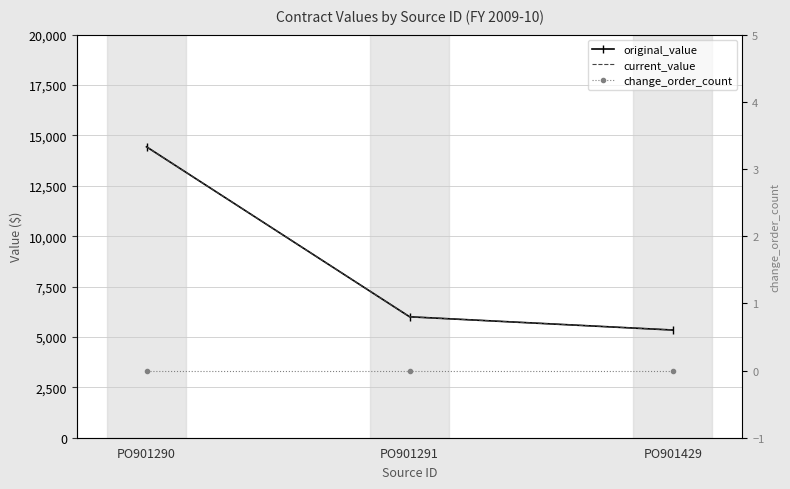

At which label does current_value reach its peak?

PO901290